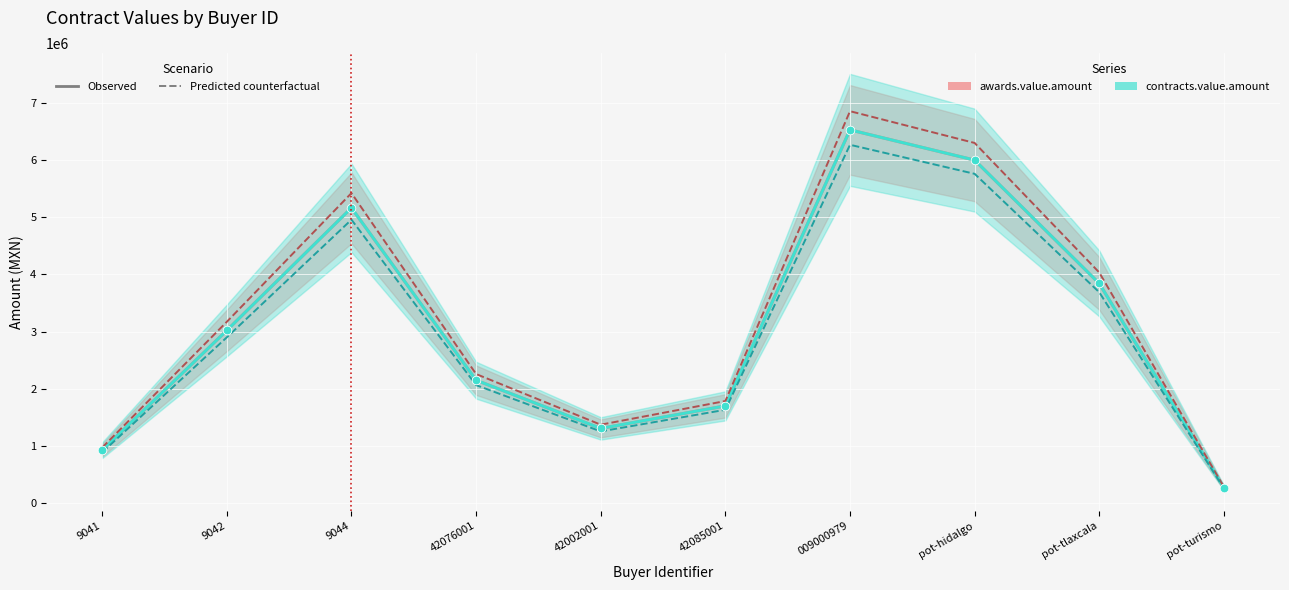

Which series has the largest total across all categories?

awards.value.amount